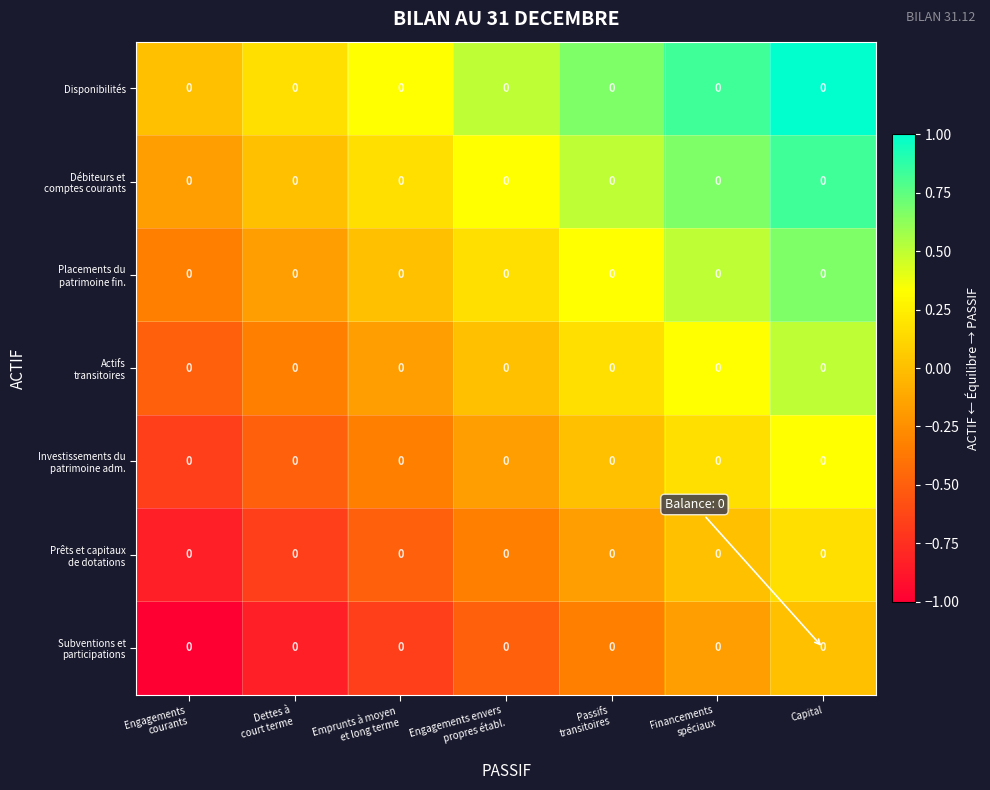

How many negative values does the Subventions et participations series have?

6